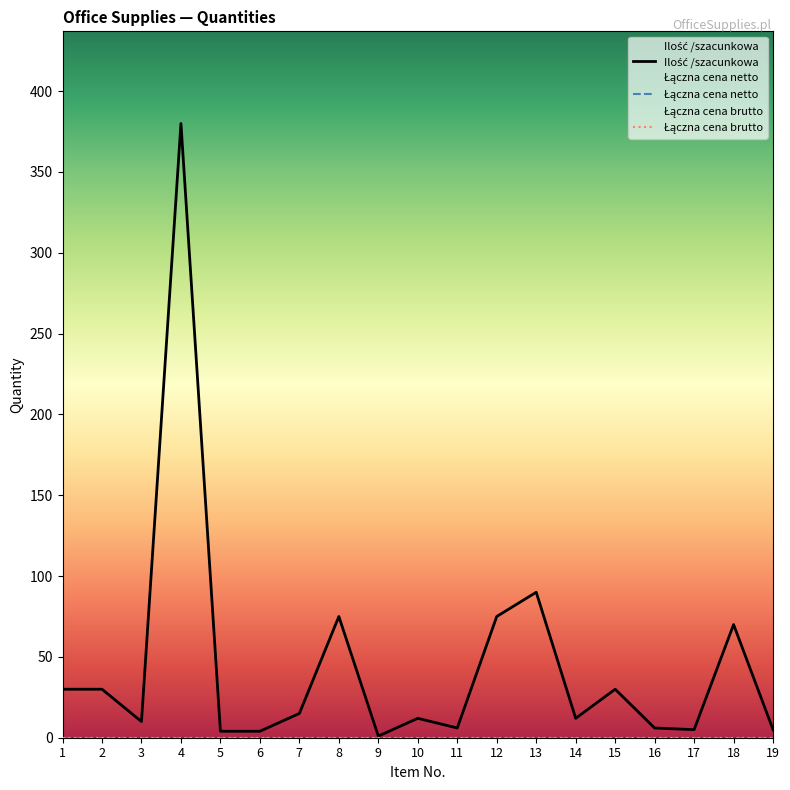

What are all the series names shown in the legend?

Ilość /szacunkowa, Łączna cena netto, Łączna cena brutto